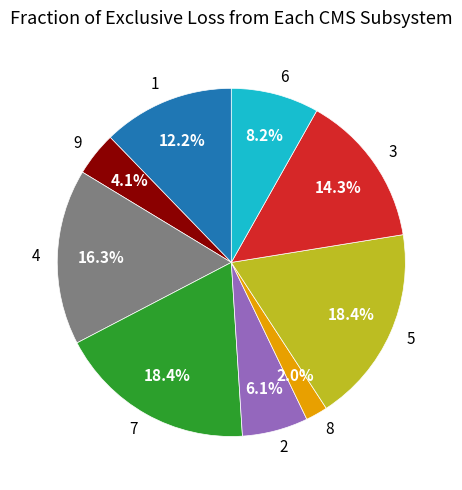

To the nearest percent, what percentage of the pie is 9?

4%